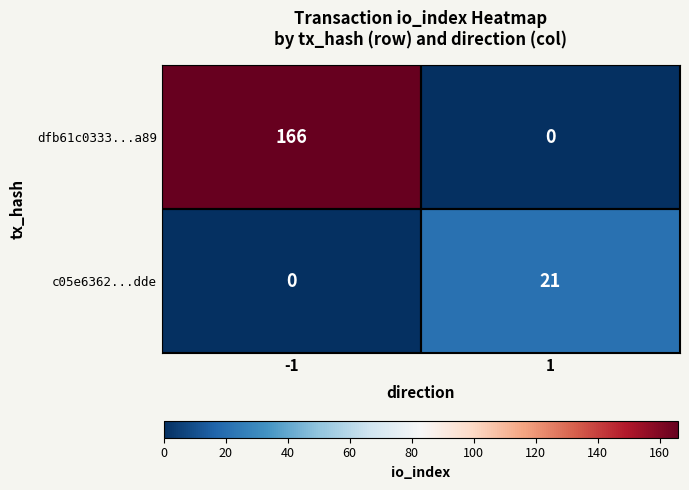

How many distinct data groups are displayed?

2